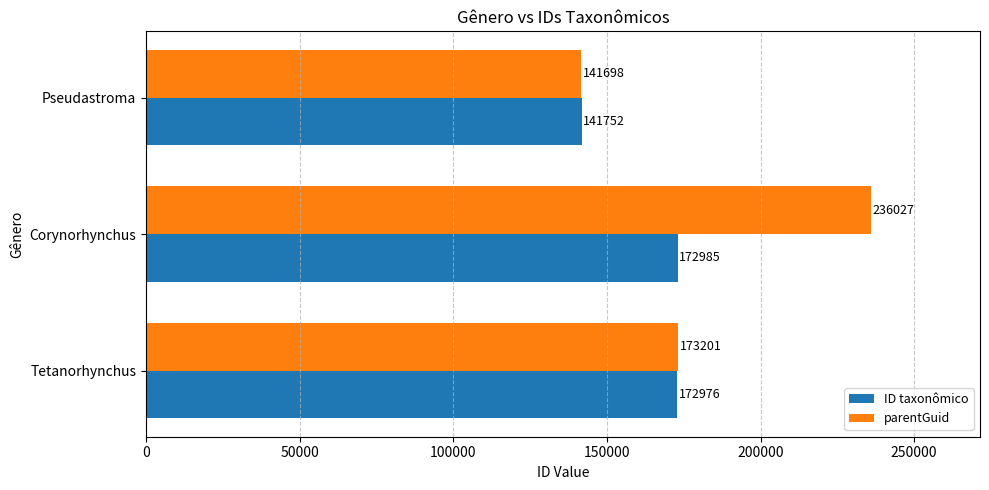

Count the number of categories in the chart.

3